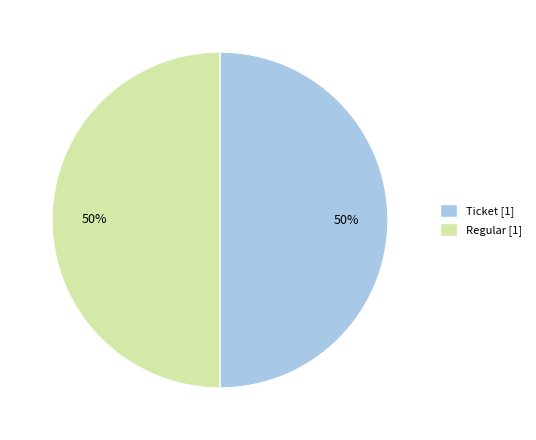

Is it true that Regular [1] is 57% of the pie?

False